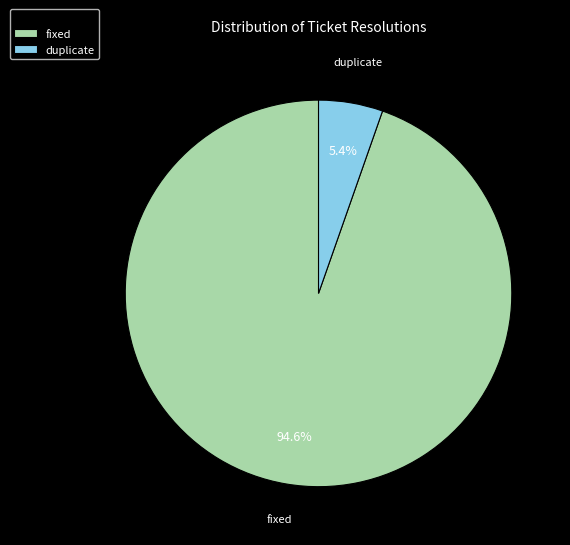

Rank the categories by value from highest to lowest.

fixed, duplicate